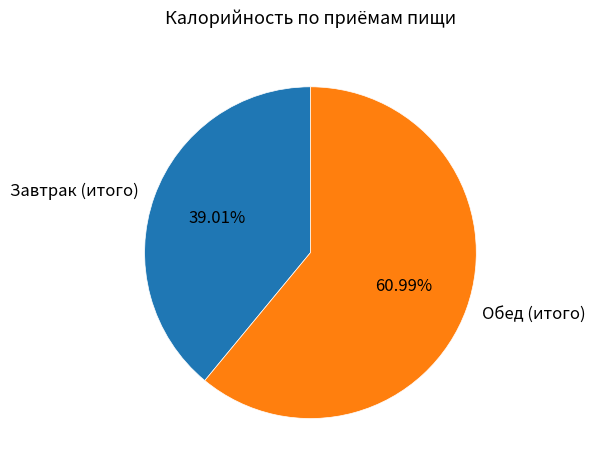

Which slice is the largest?

Обед (итого)